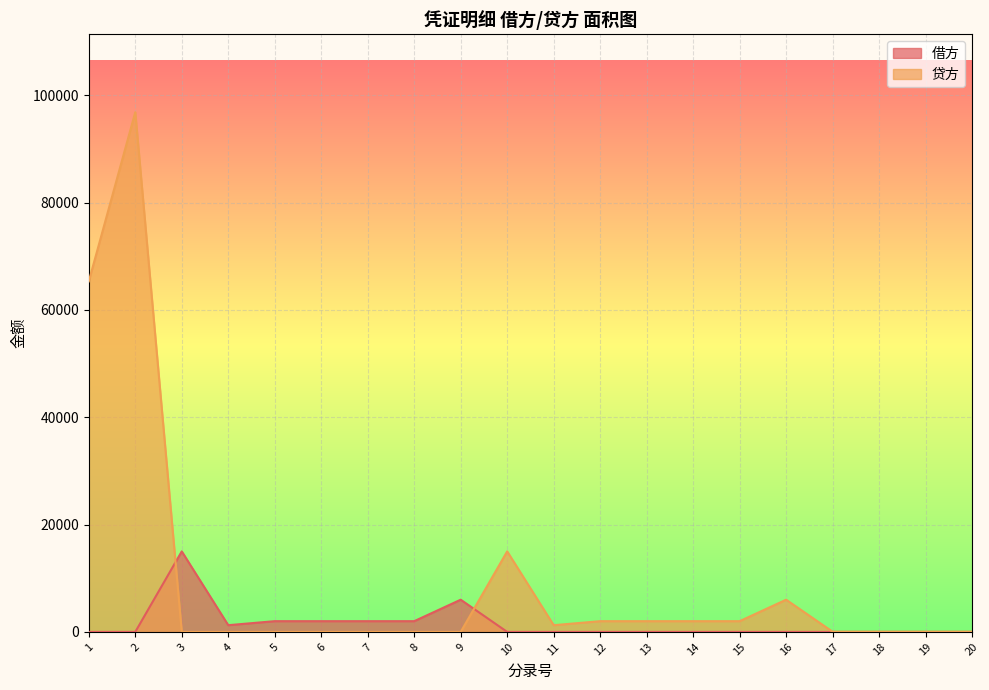

The value of 借方 at 17 is -6214.8. True or false?

False